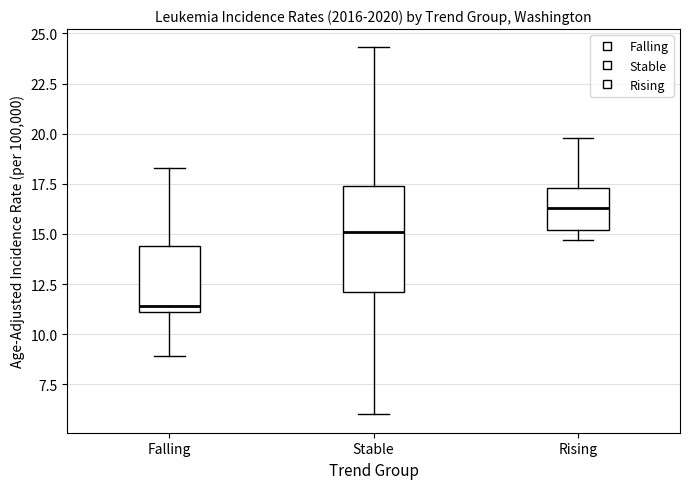

Reading left to right, read every box against the y-axis: the position of its median line, the range the box covers, and the ends of its whiskers. The values are not printed on the chart, so give them approximately, as read against the axis.

Falling: median 11.5, box 11.0 to 14.5, whiskers 9.0 to 18.5
Stable: median 15.0, box 12.0 to 17.5, whiskers 6.0 to 24.5
Rising: median 16.5, box 15.0 to 17.5, whiskers 14.5 to 20.0